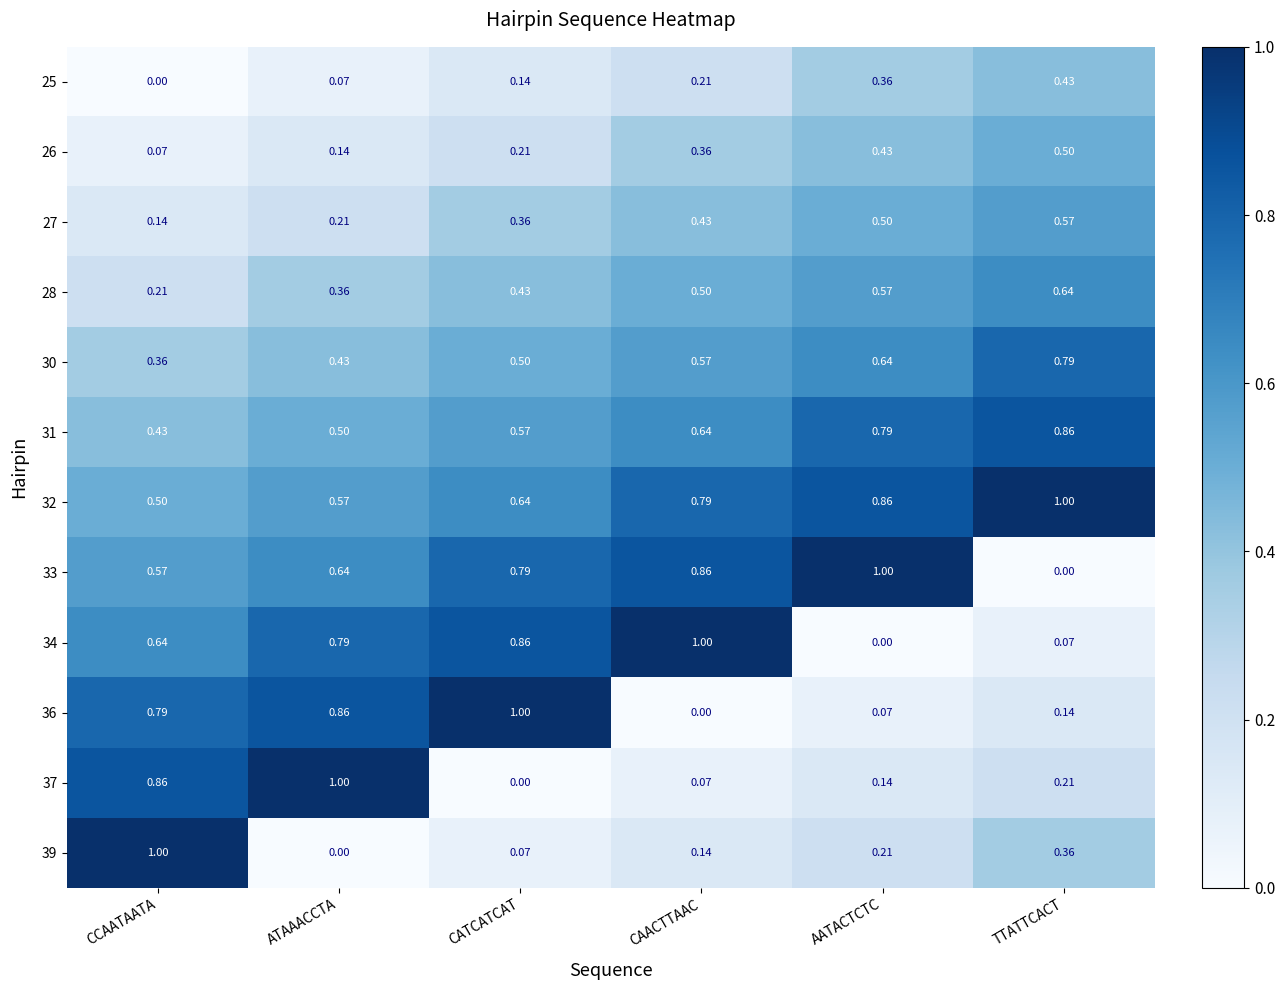

Is the value of 37 at ATAAACCTA greater than the value of 39 at TTATTCACT?

Yes